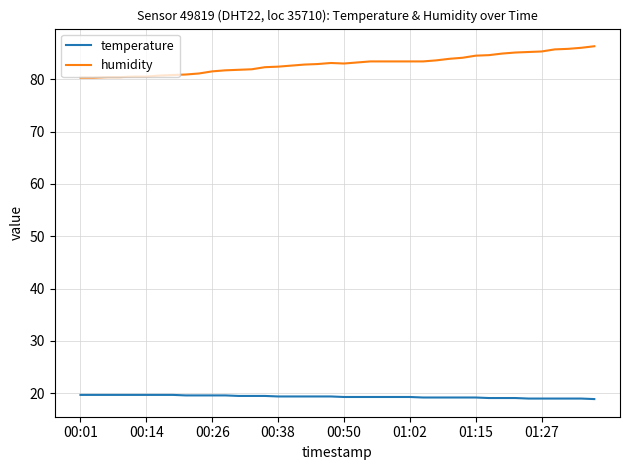

What is the difference between the maximum and minimum values in the humidity series?

6.0